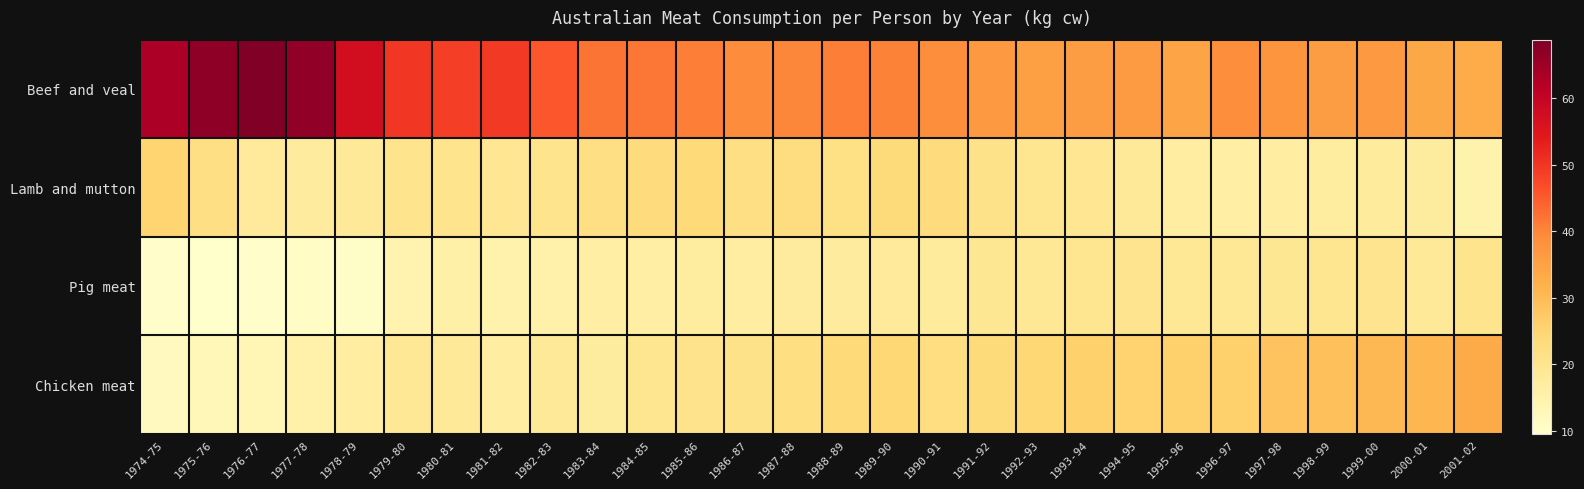

List the series in order of their peak value, highest first.

Beef and veal, Chicken meat, Lamb and mutton, Pig meat